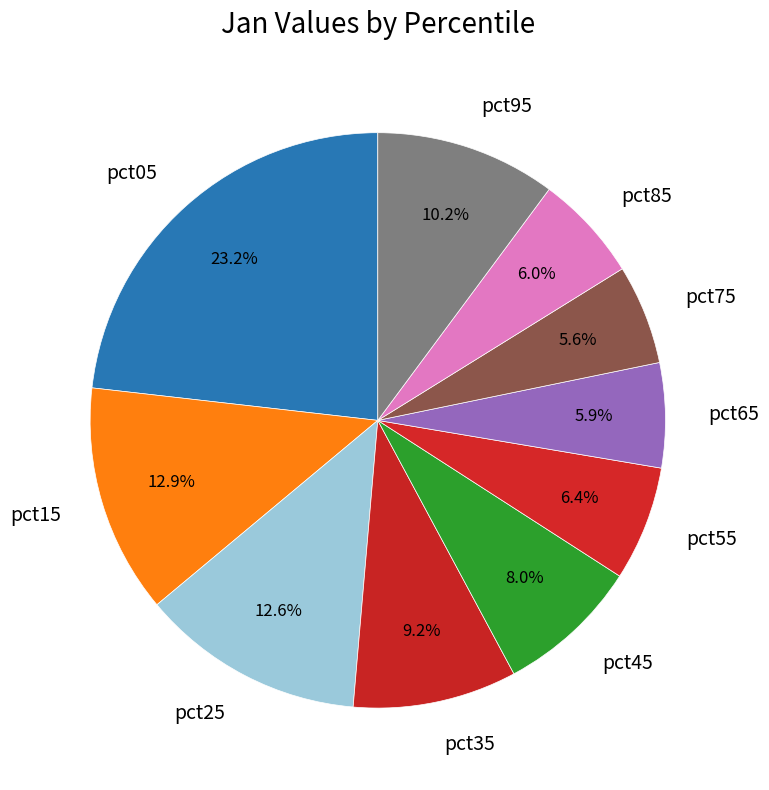

What percentage is the pct05 slice, to the nearest percent?

23%